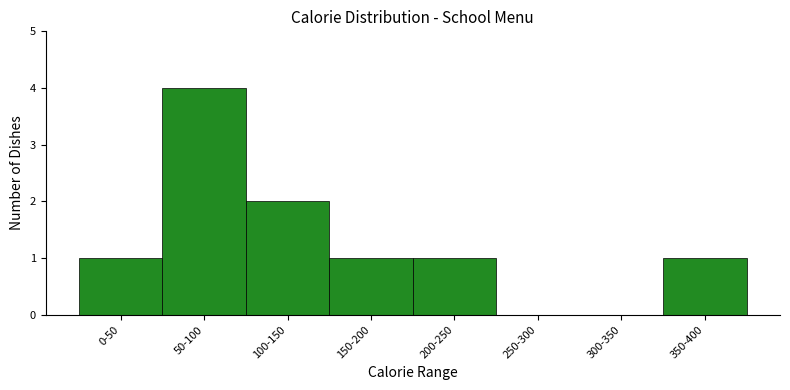

Reading left to right, list all the values displayed in this chart.

0-50=1	50-100=4	100-150=2	150-200=1	200-250=1	250-300=0	300-350=0	350-400=1